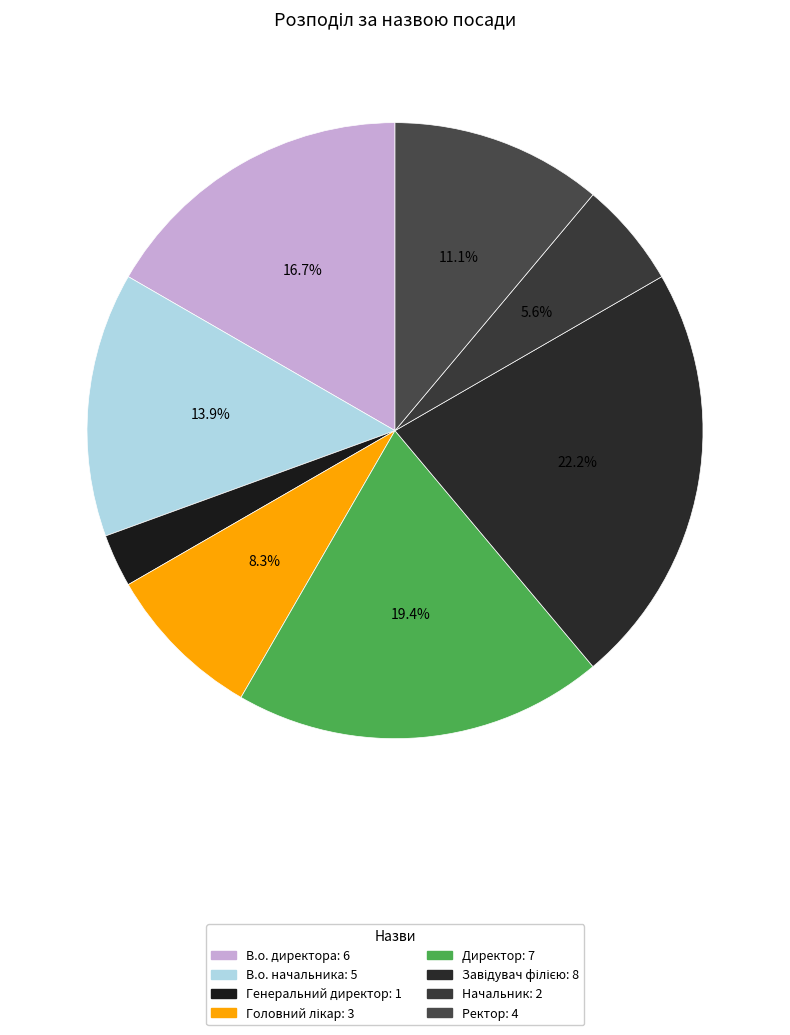

Count the number of slices in the pie.

8